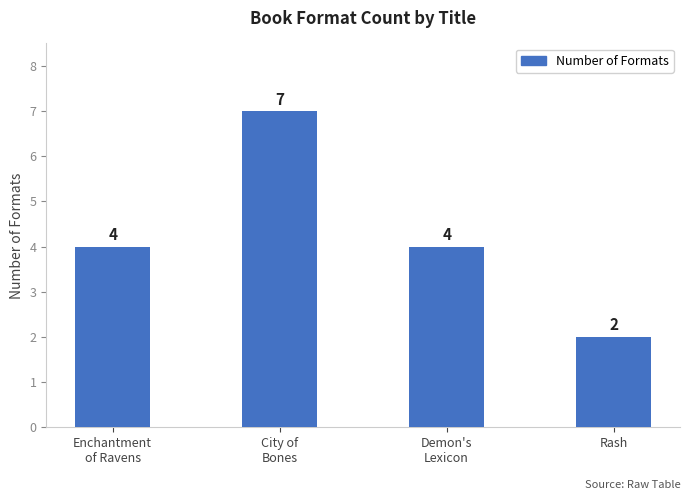

Is it true that the value at Enchantment
of Ravens is 2?

False